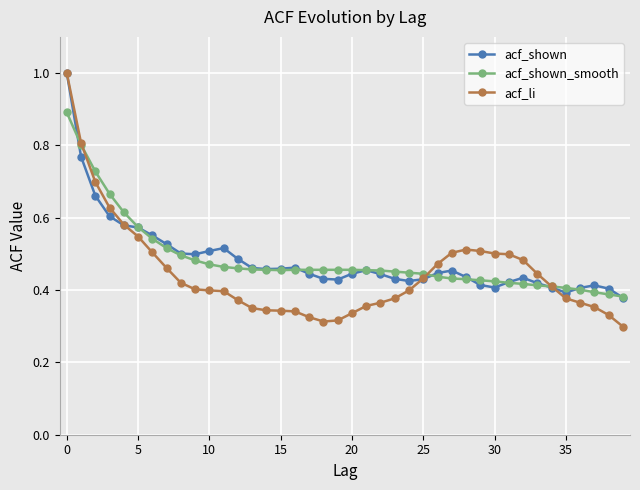

What is the greatest value displayed?

1.0